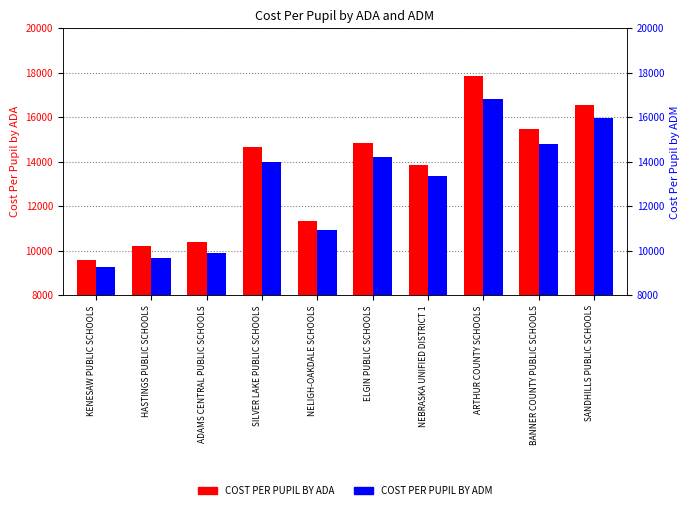

True or false: COST PER PUPIL BY ADM has a value of 9916.3 at ADAMS CENTRAL PUBLIC SCHOOLS.

True